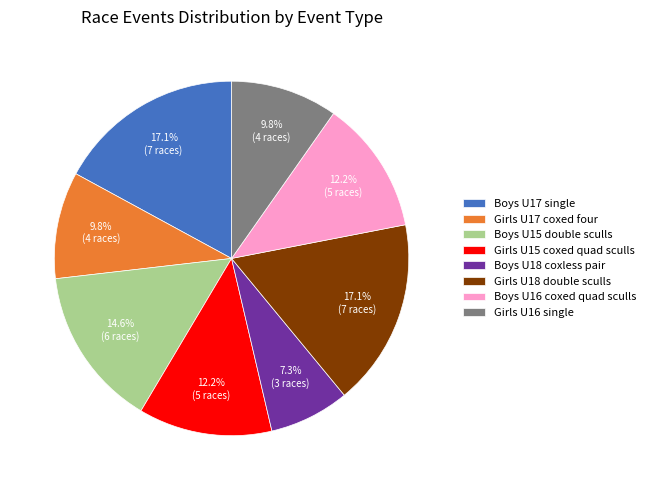

Is it true that Girls U15 coxed quad sculls is 12% of the pie?

True